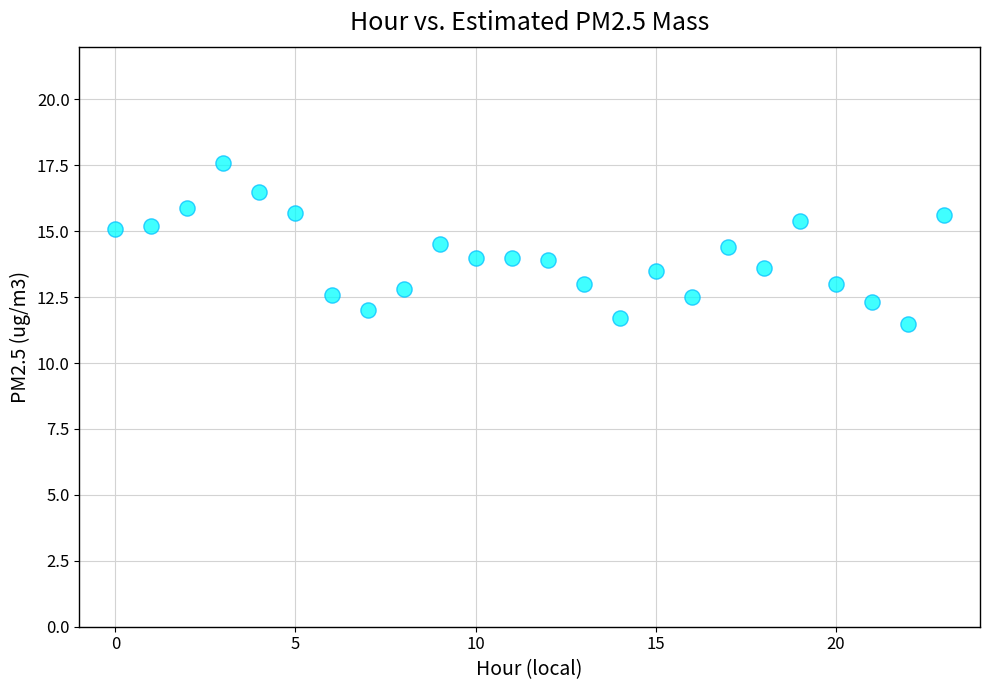

How many points are shown in the scatter plot?

24